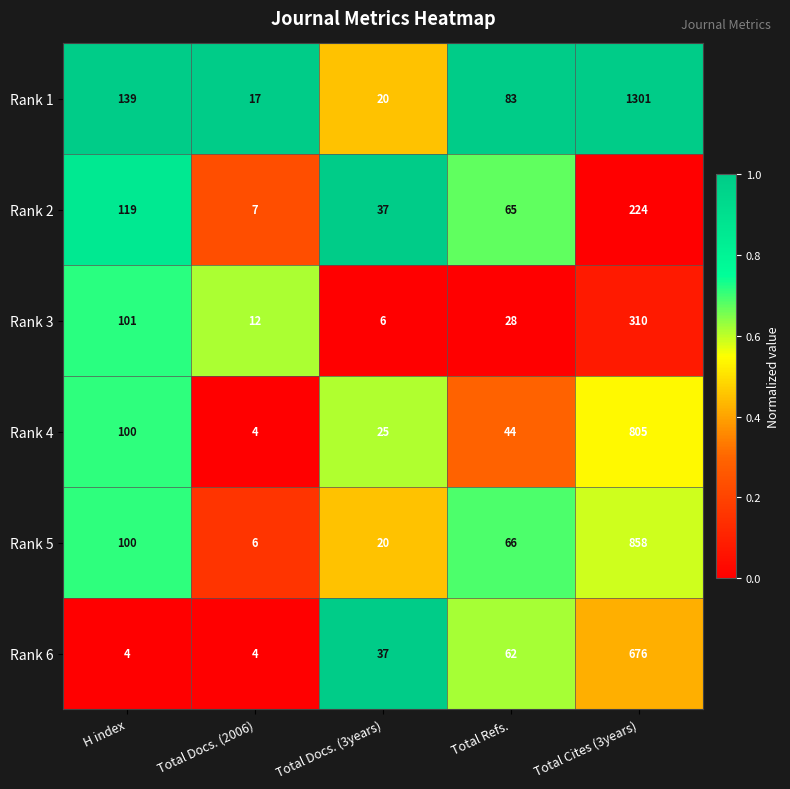

What is the difference between the maximum and minimum values in the Rank 5 series?

852